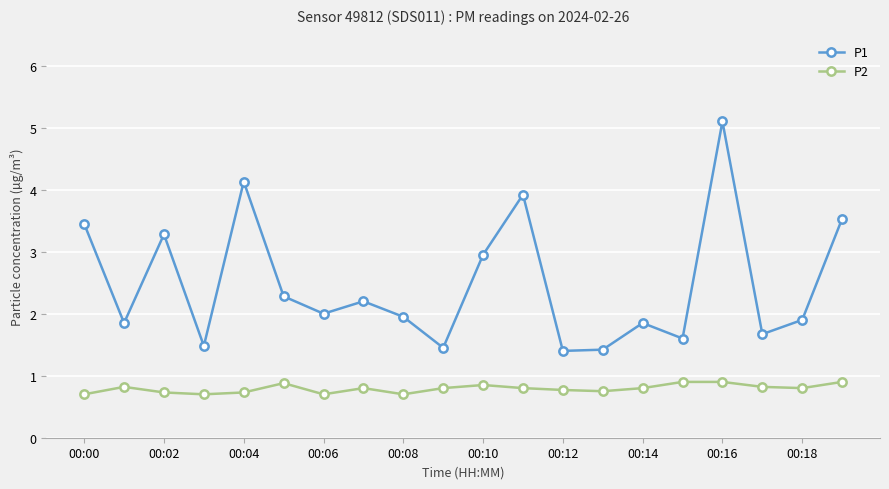

Which series has the largest total across all categories?

P1